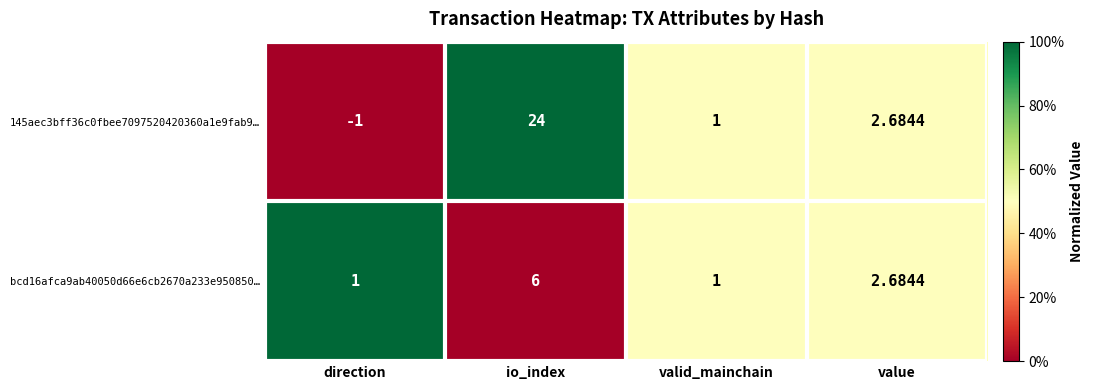

At which label does 145aec3bff36c0fbee7097520420360a1e9fab9… reach its peak?

io_index